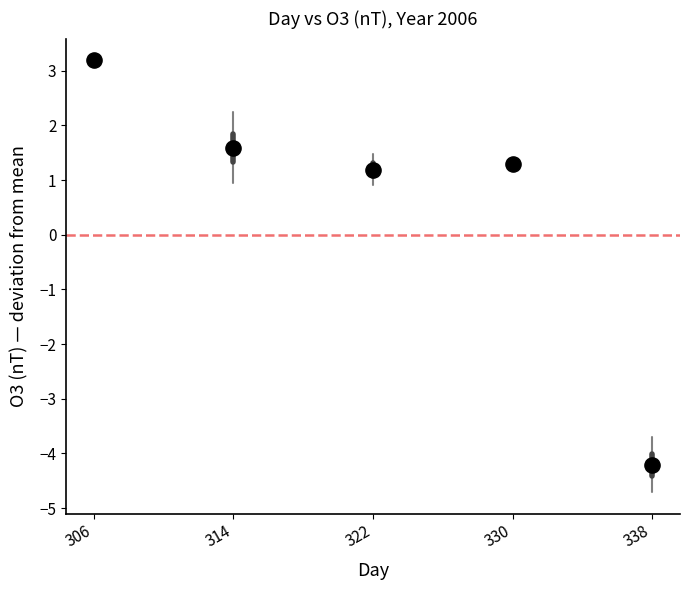

What Y value in the scatter plot is closest to 0?

1.2